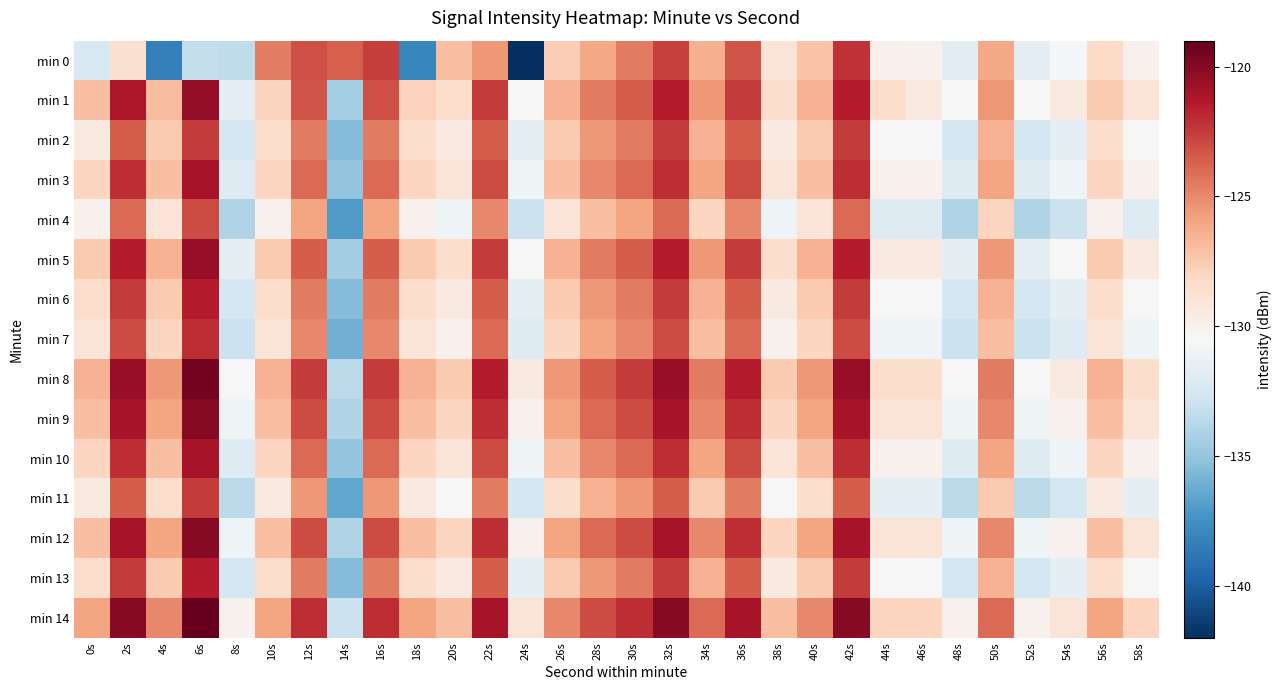

At which category is the sum across all series the highest?

6s